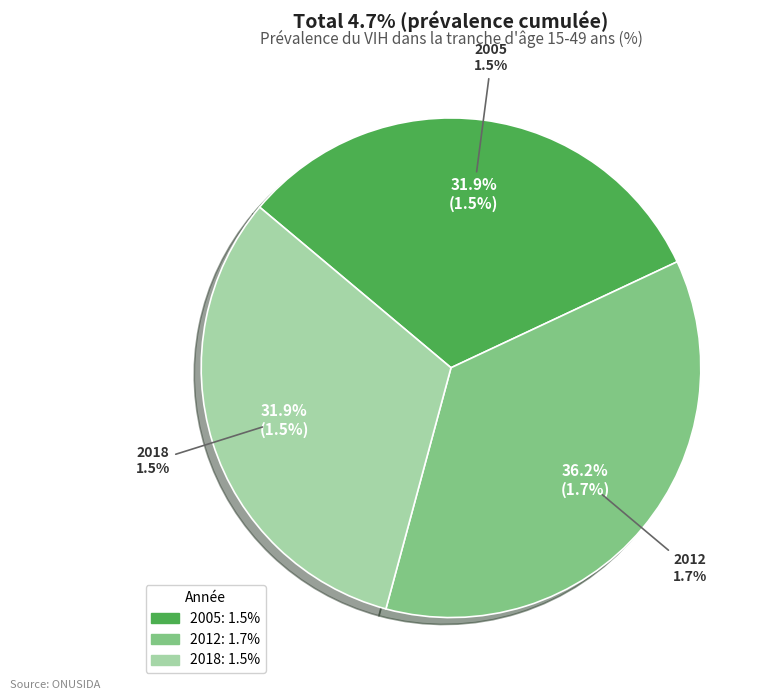

To the nearest percent, what is the difference between the largest and smallest slice percentages?

4%